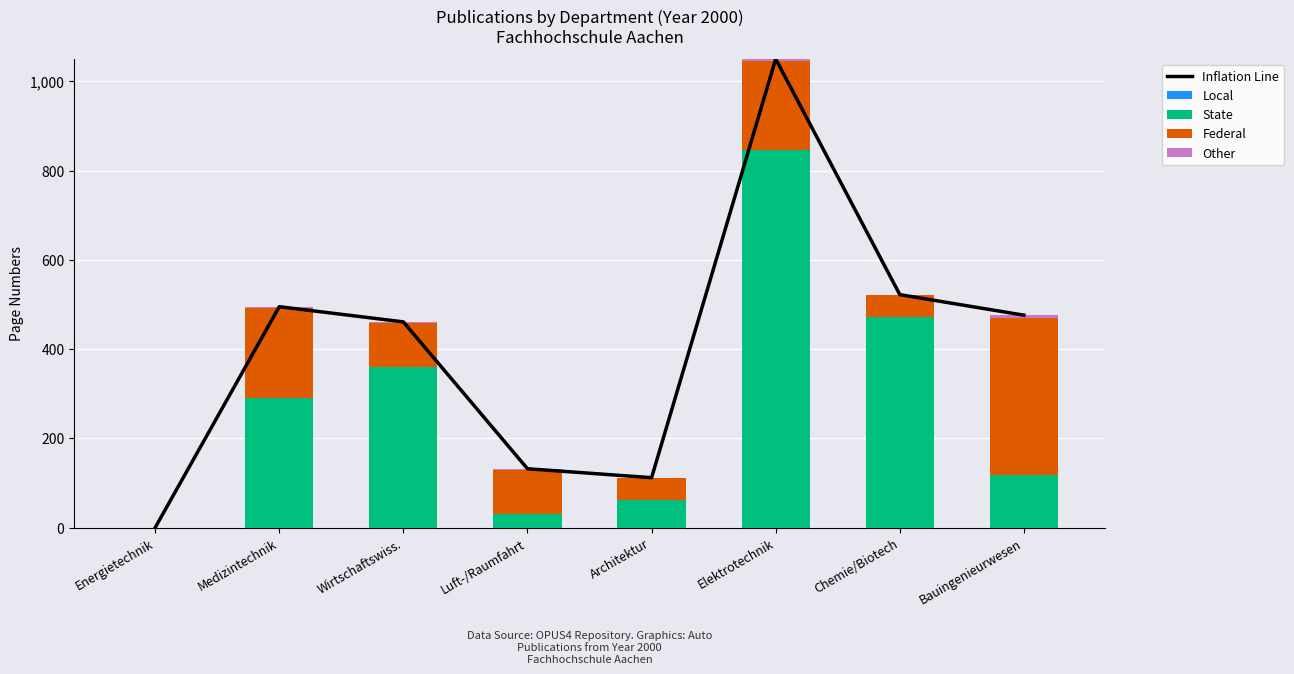

The Inflation Line series shows 495 at Medizintechnik. True or false?

True